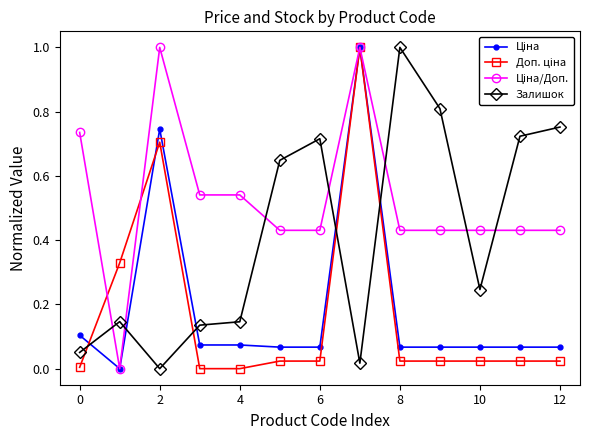

How many series are shown in this chart?

4